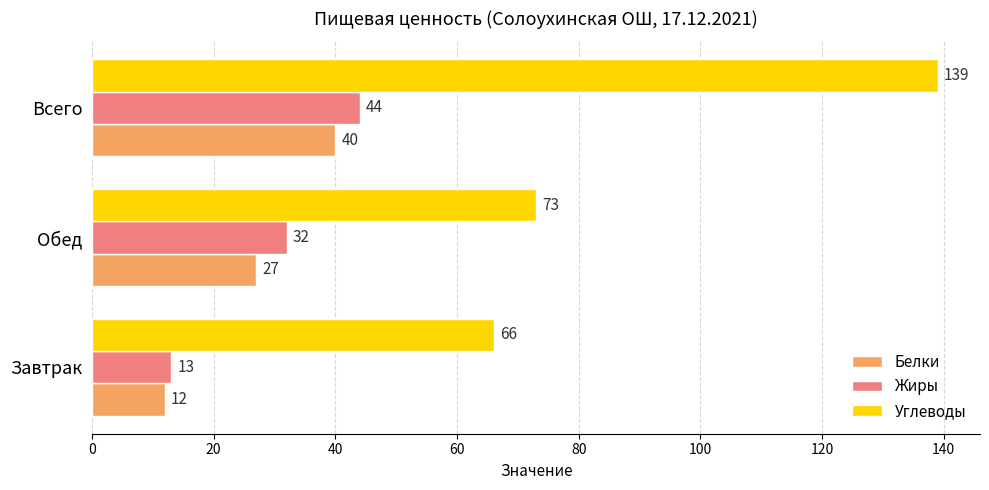

Which category has the highest value in the Углеводы series?

Всего